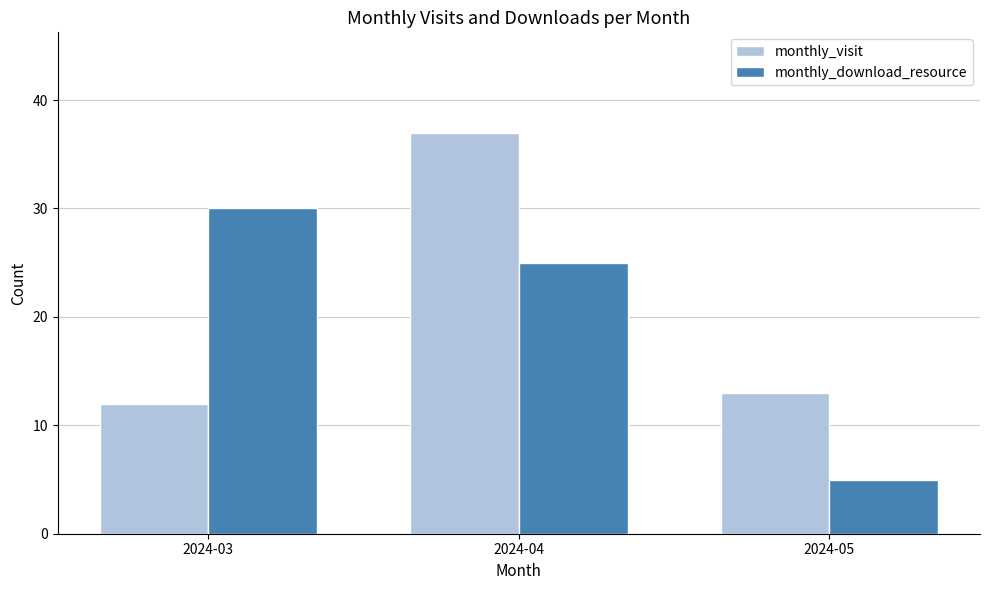

What are all the series names shown in the legend?

monthly_visit, monthly_download_resource